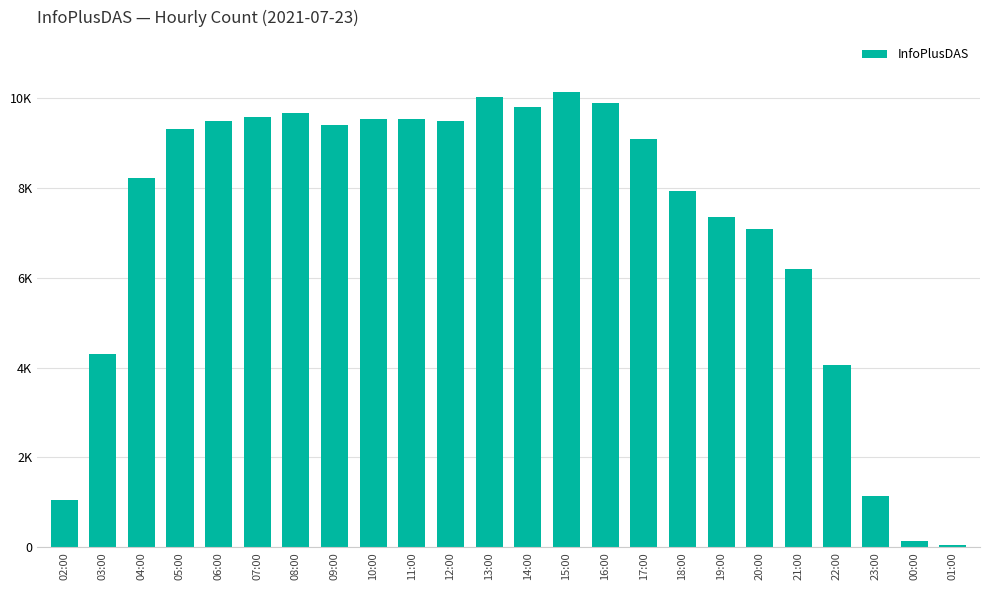

Rank the categories by value from highest to lowest.

15:00, 13:00, 16:00, 14:00, 08:00, 07:00, 10:00, 11:00, 12:00, 06:00, 09:00, 05:00, 17:00, 04:00, 18:00, 19:00, 20:00, 21:00, 03:00, 22:00, 23:00, 02:00, 00:00, 01:00